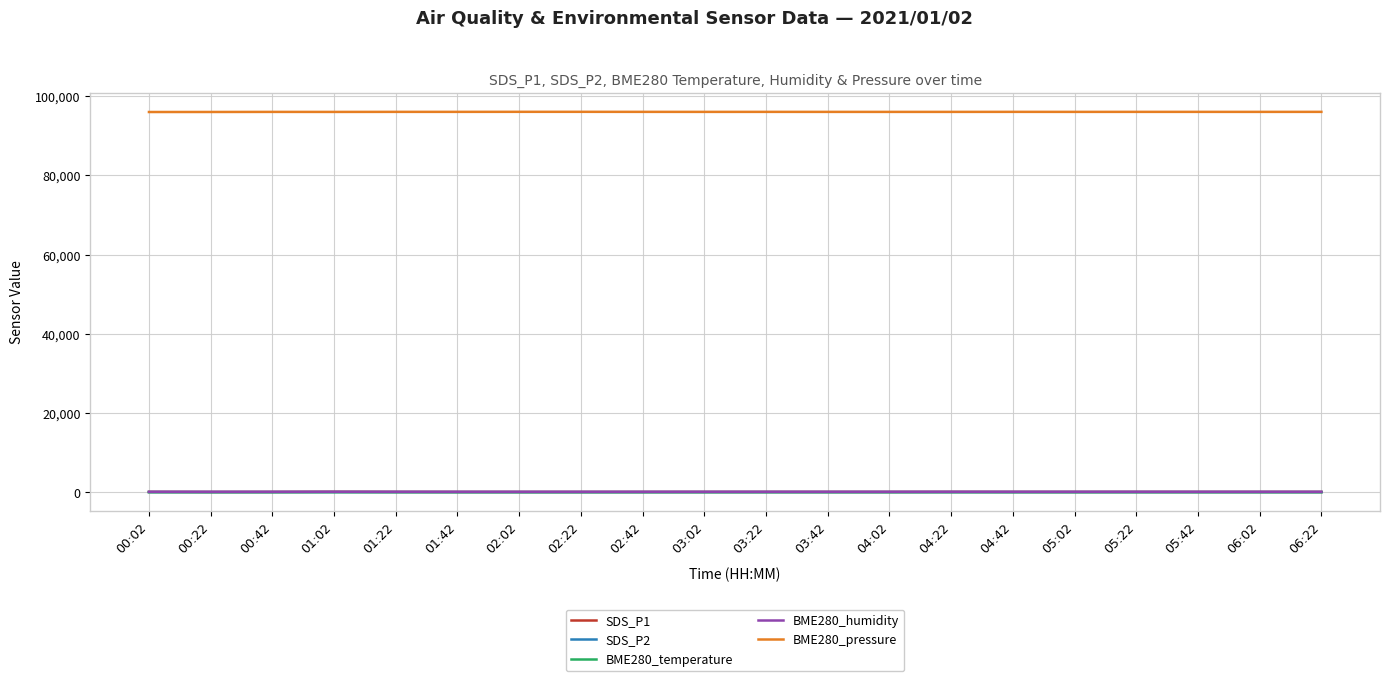

What is the total value across all series at 06:22?

96249.5